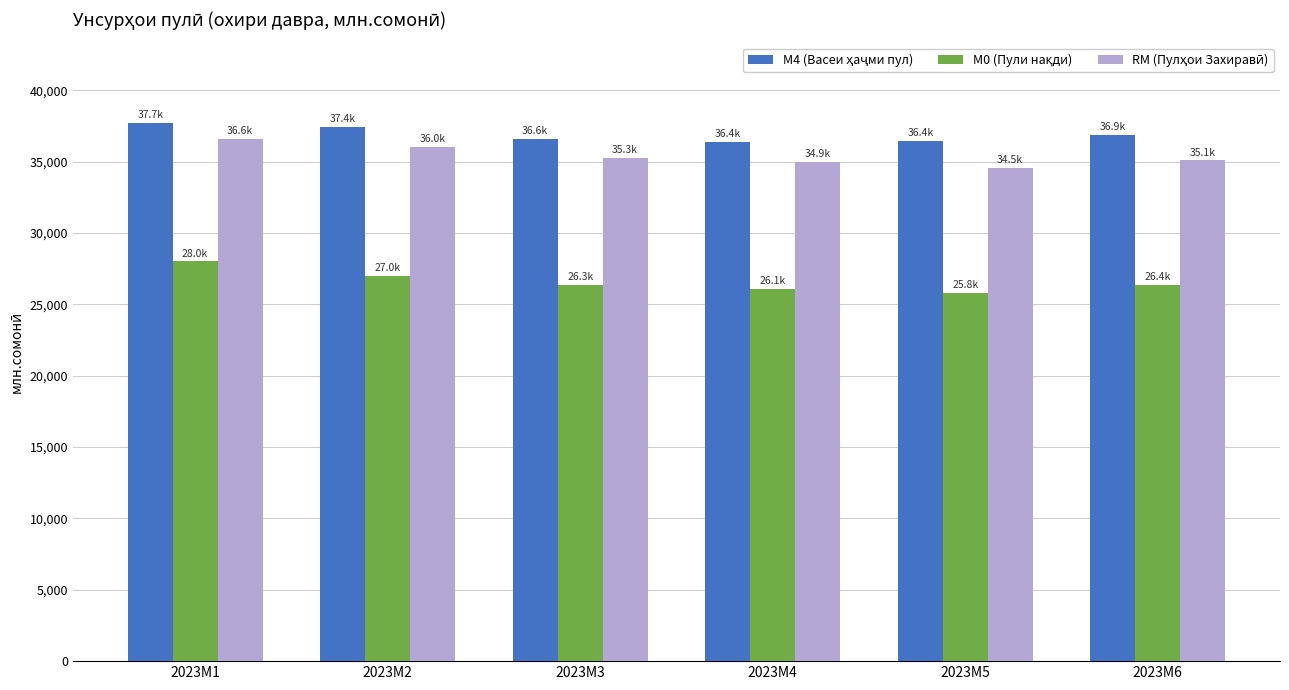

Are the bars horizontal?

No